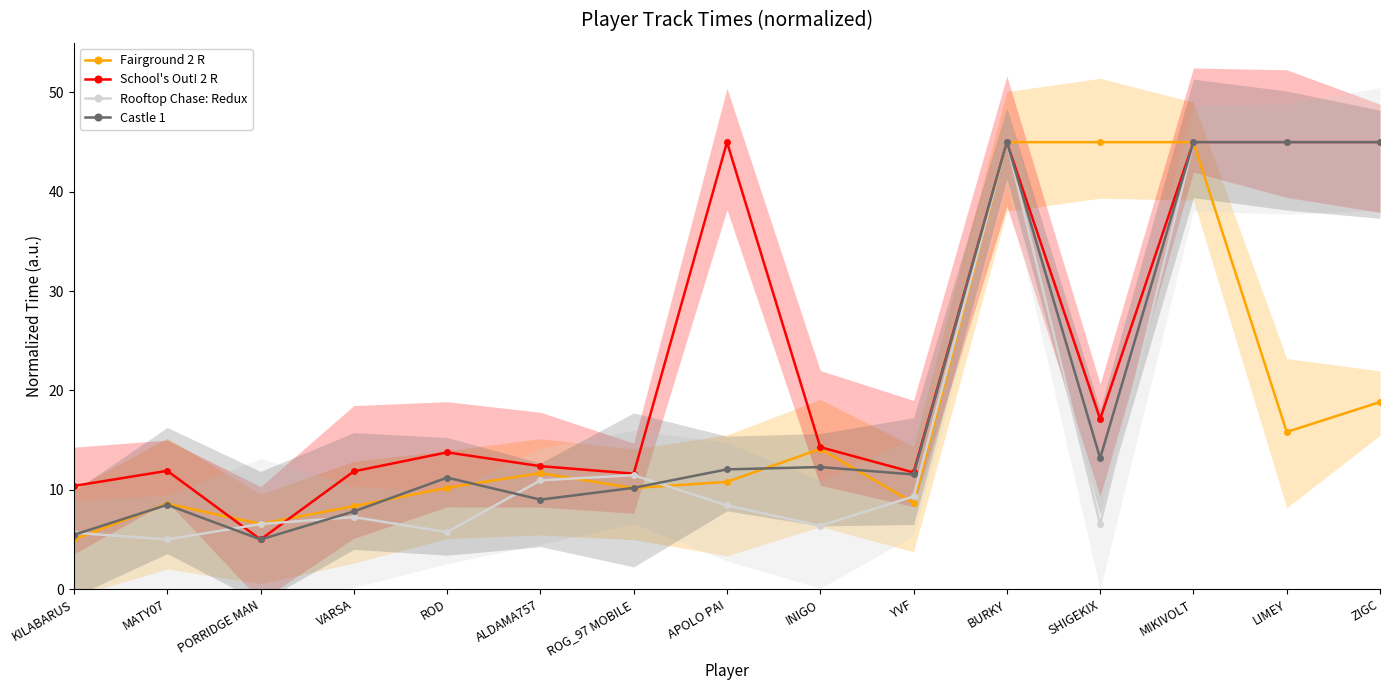

At which category does the chart reach its minimum across all series?

KILABARUS